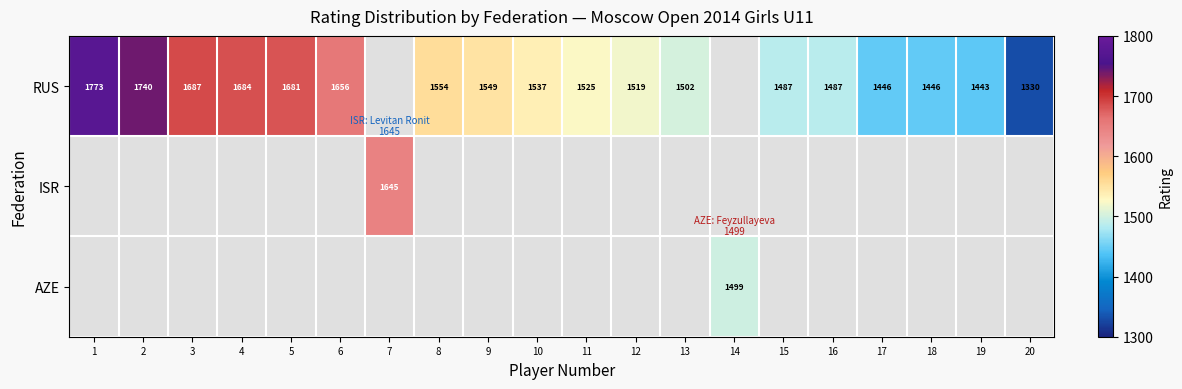

Is it true that RUS equals 2838.2 at 4?

False